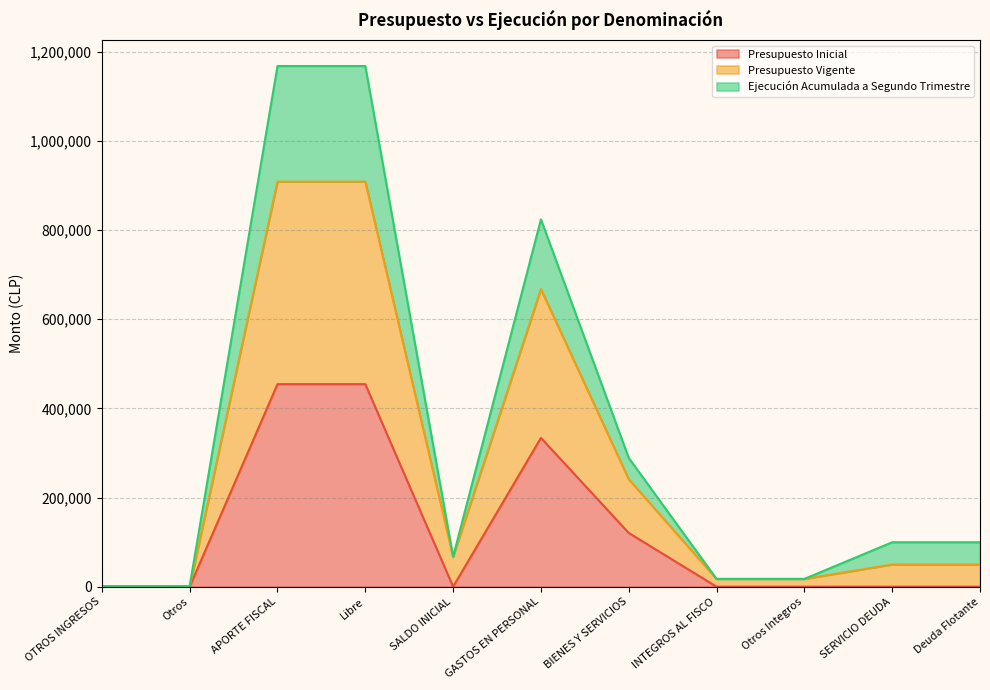

Which category has the highest value in the Presupuesto Vigente series?

APORTE FISCAL